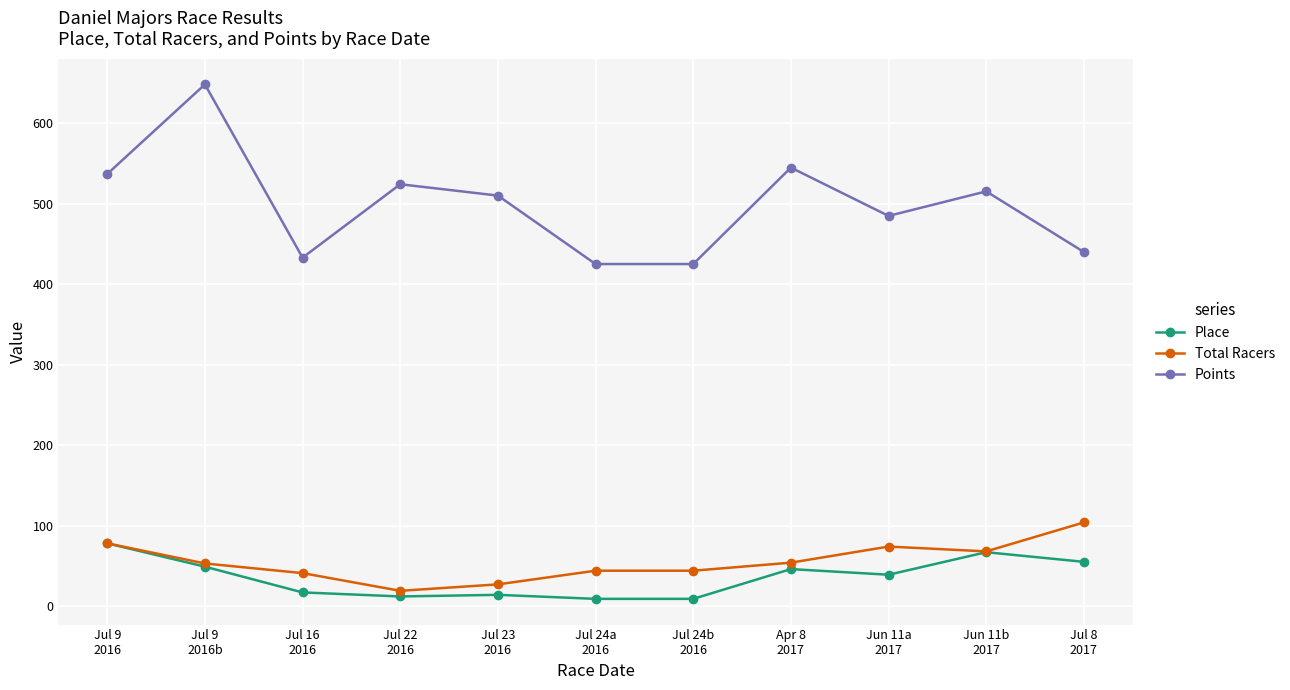

What is the value of the Place point at the 7th from the left?

9.0